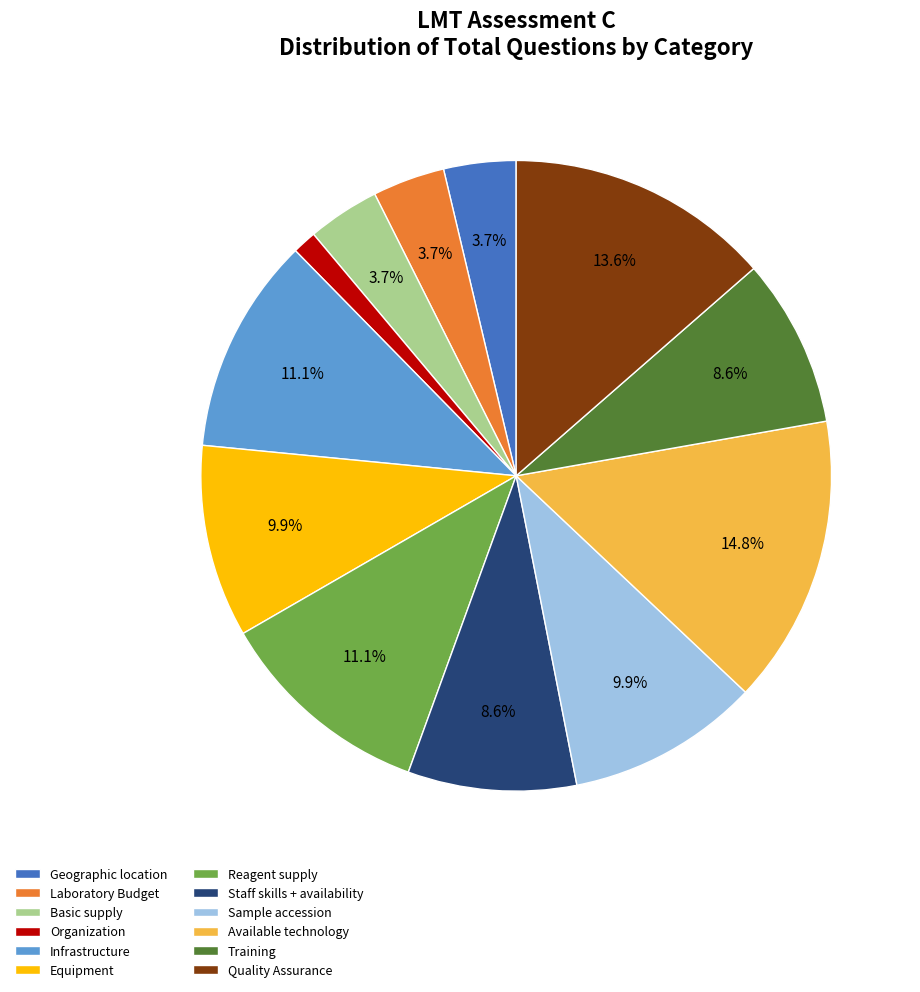

What percentage is the Organization slice, to the nearest percent?

1%